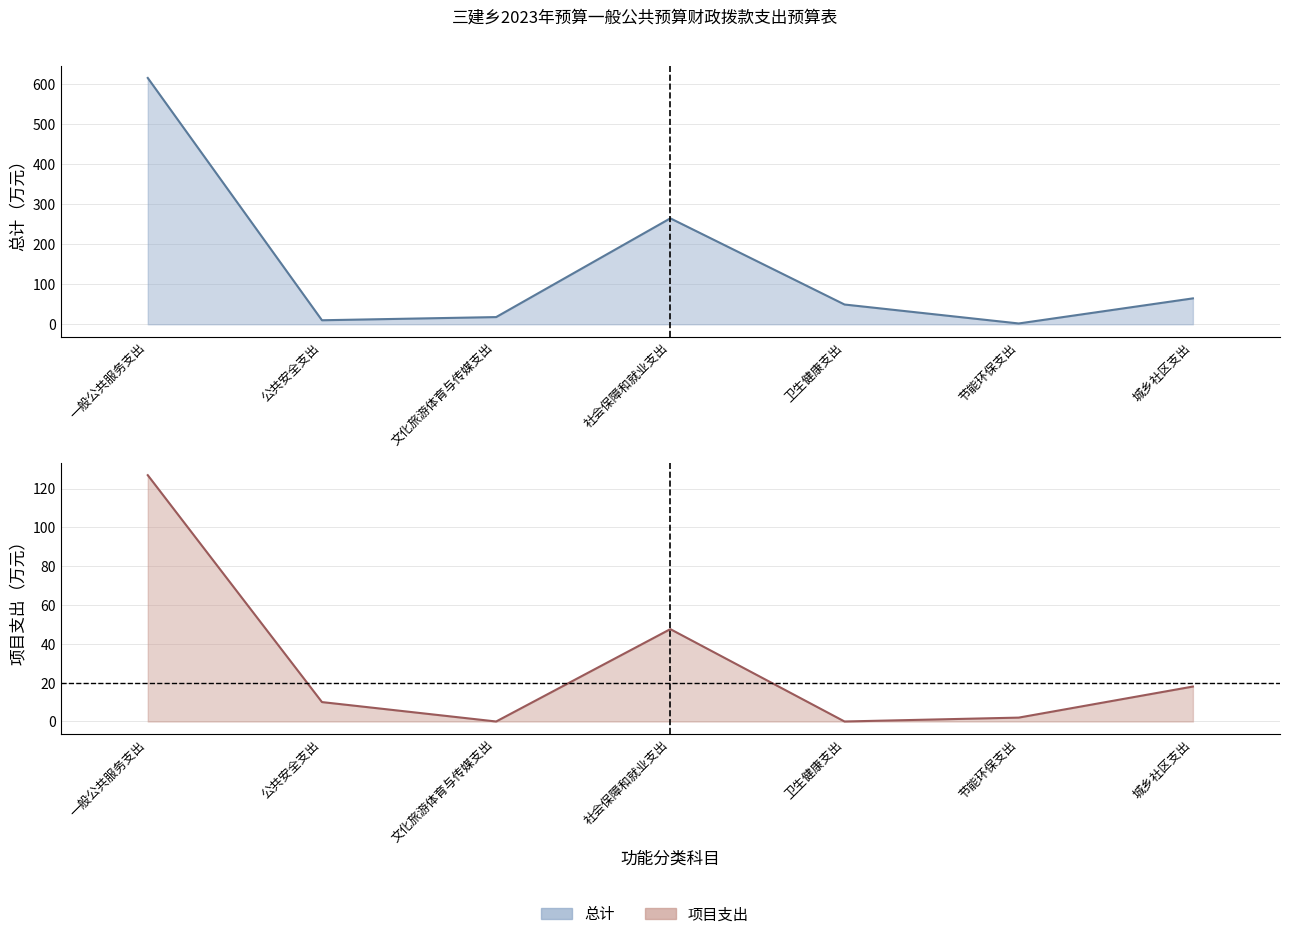

True or false: 总计 has a value of 264.3 at 社会保障和就业支出.

True